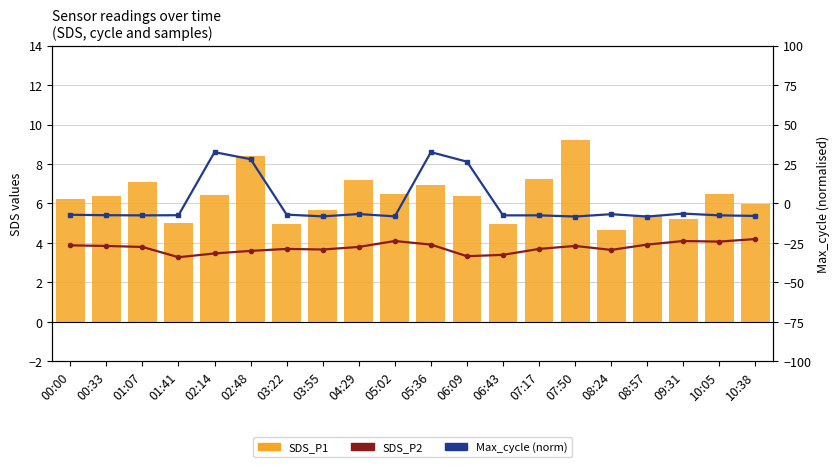

Which category has the highest value across all series?

02:14